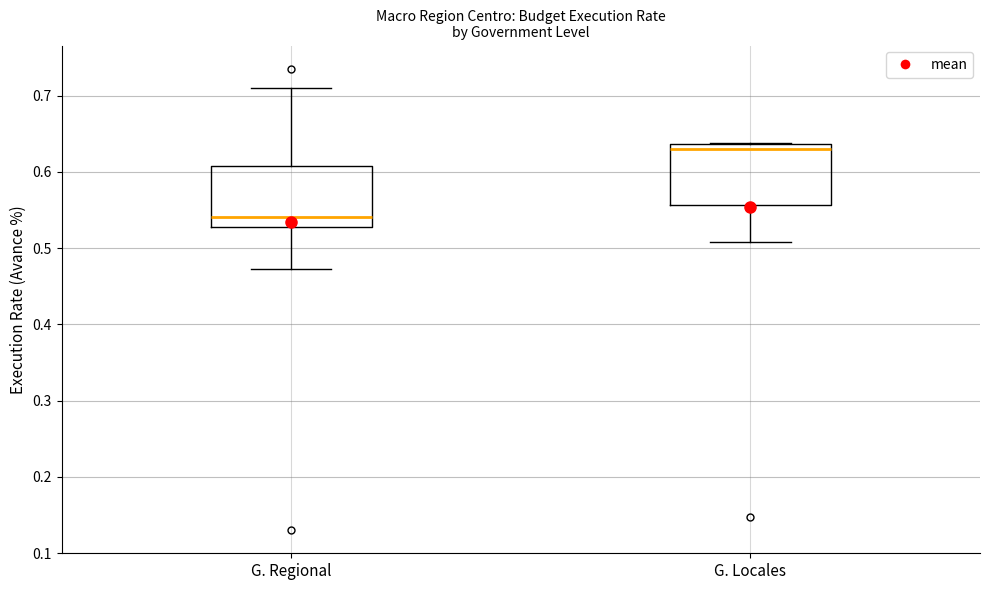

Reading left to right, read every box against the y-axis: the position of its median line, the range the box covers, and the ends of its whiskers. The values are not printed on the chart, so give them approximately, as read against the axis.

G. Regional: median 0.54, box 0.53 to 0.61, whiskers 0.47 to 0.71
G. Locales: median 0.63, box 0.56 to 0.64, whiskers 0.51 to 0.64